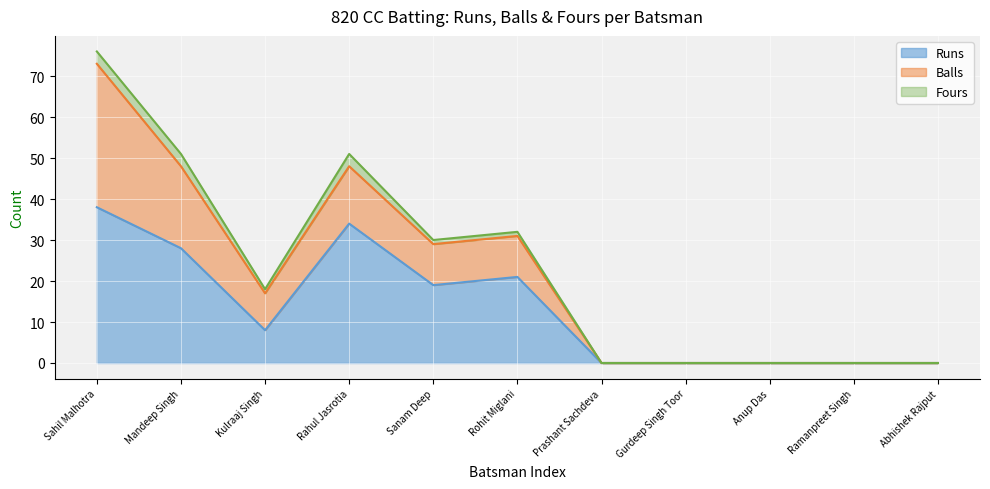

True or false: Runs and Balls cross at least once.

True